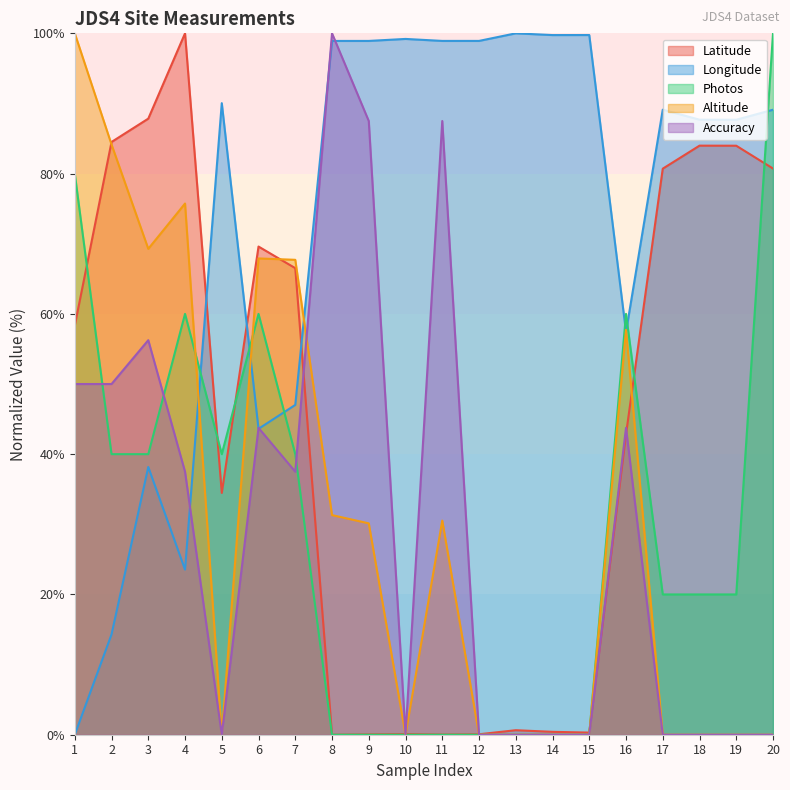

What are all the series names shown in the legend?

Latitude, Longitude, Photos, Altitude, Accuracy